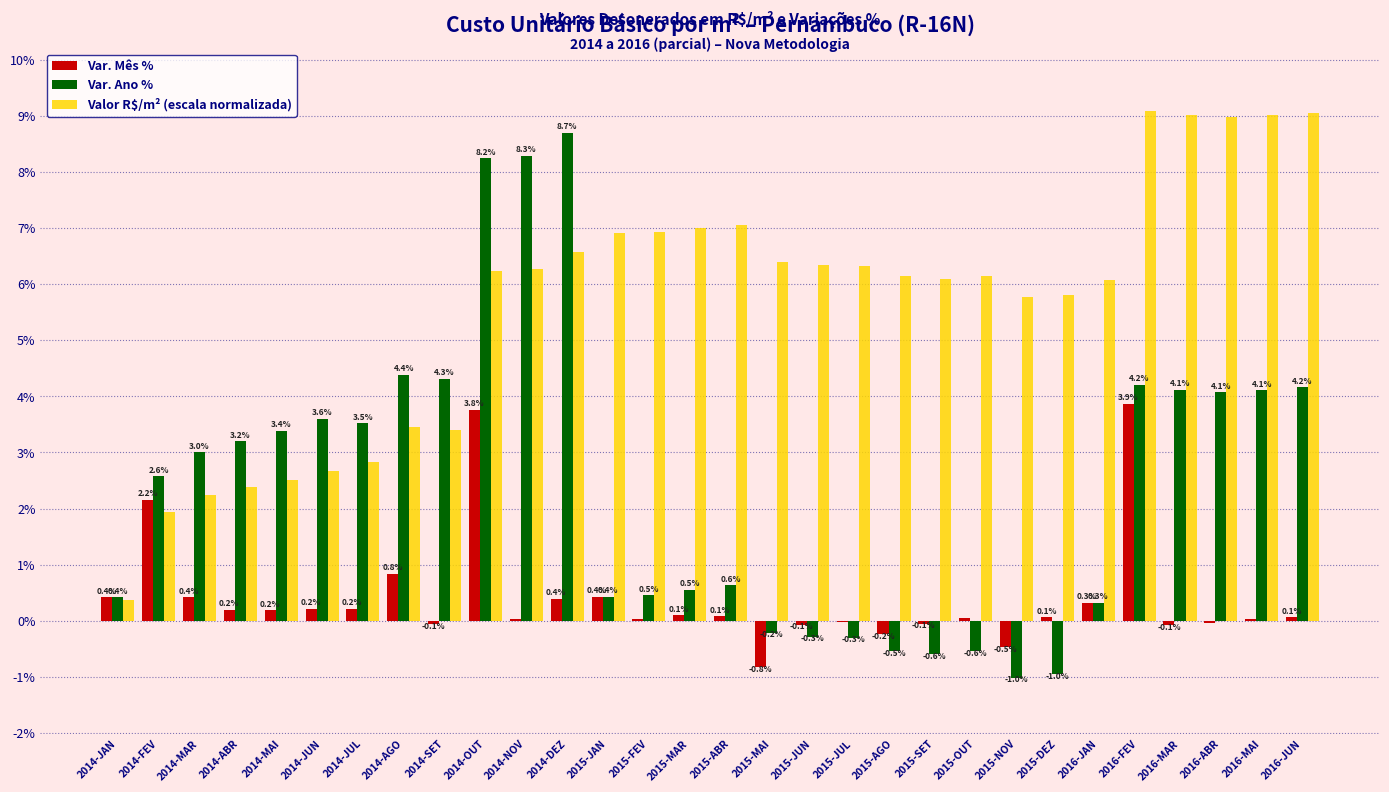

Between 2015-JAN and 2016-MAI, which series saw the biggest shift?

Var. Ano %